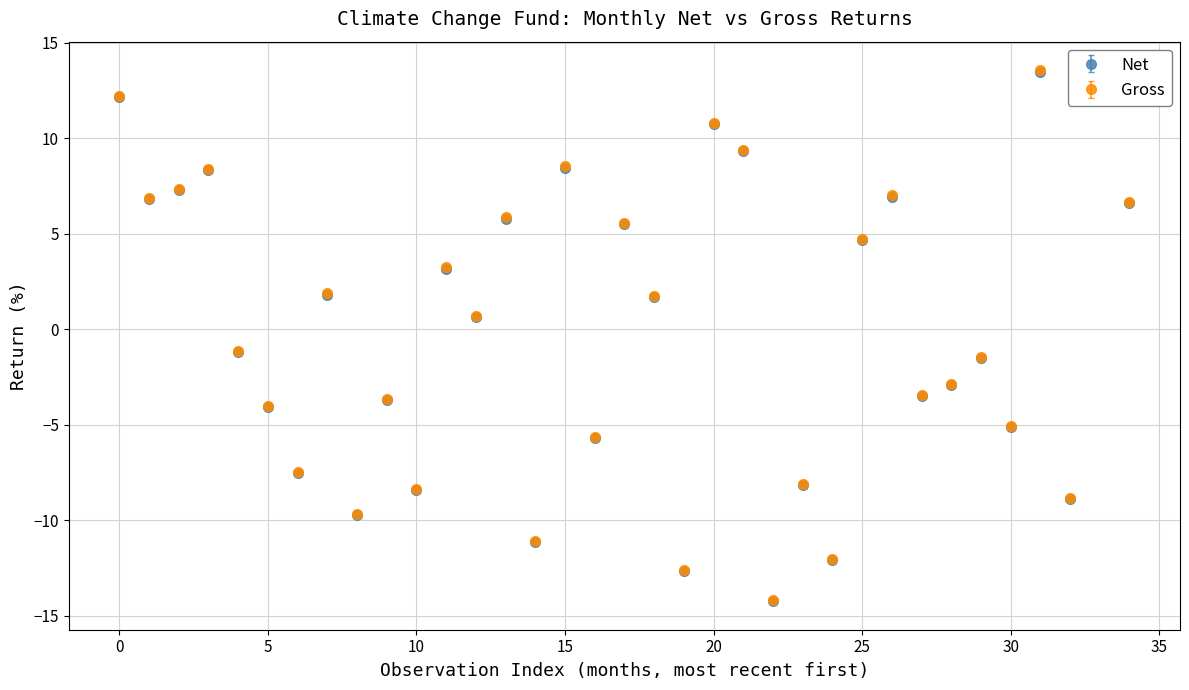

What are all the series names shown in the legend?

Net, Gross